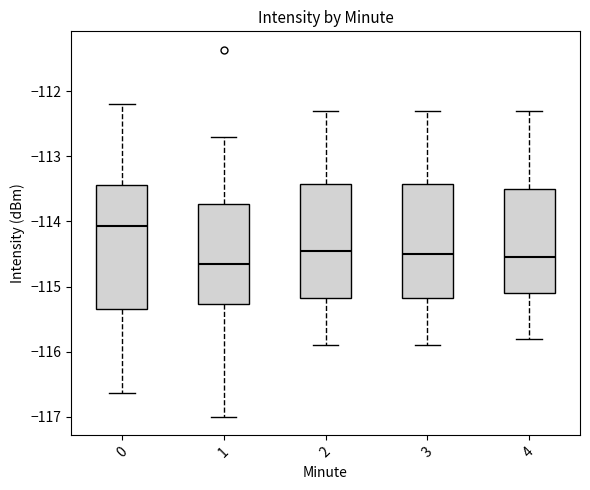

Which box is the tallest, from its lower edge to its upper edge?

0